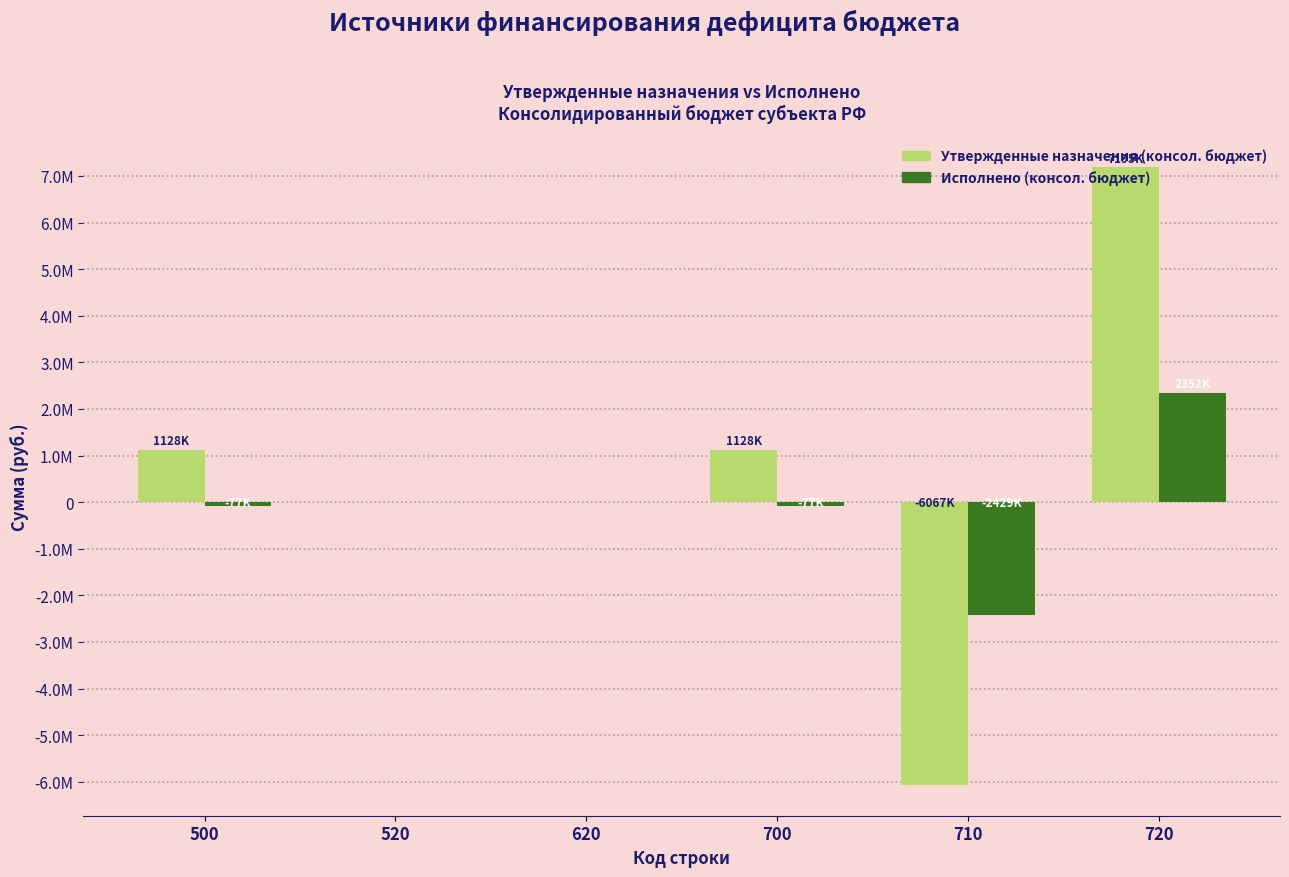

At which label does Утвержденные назначения (консол. бюджет) first exceed 1128300?

720